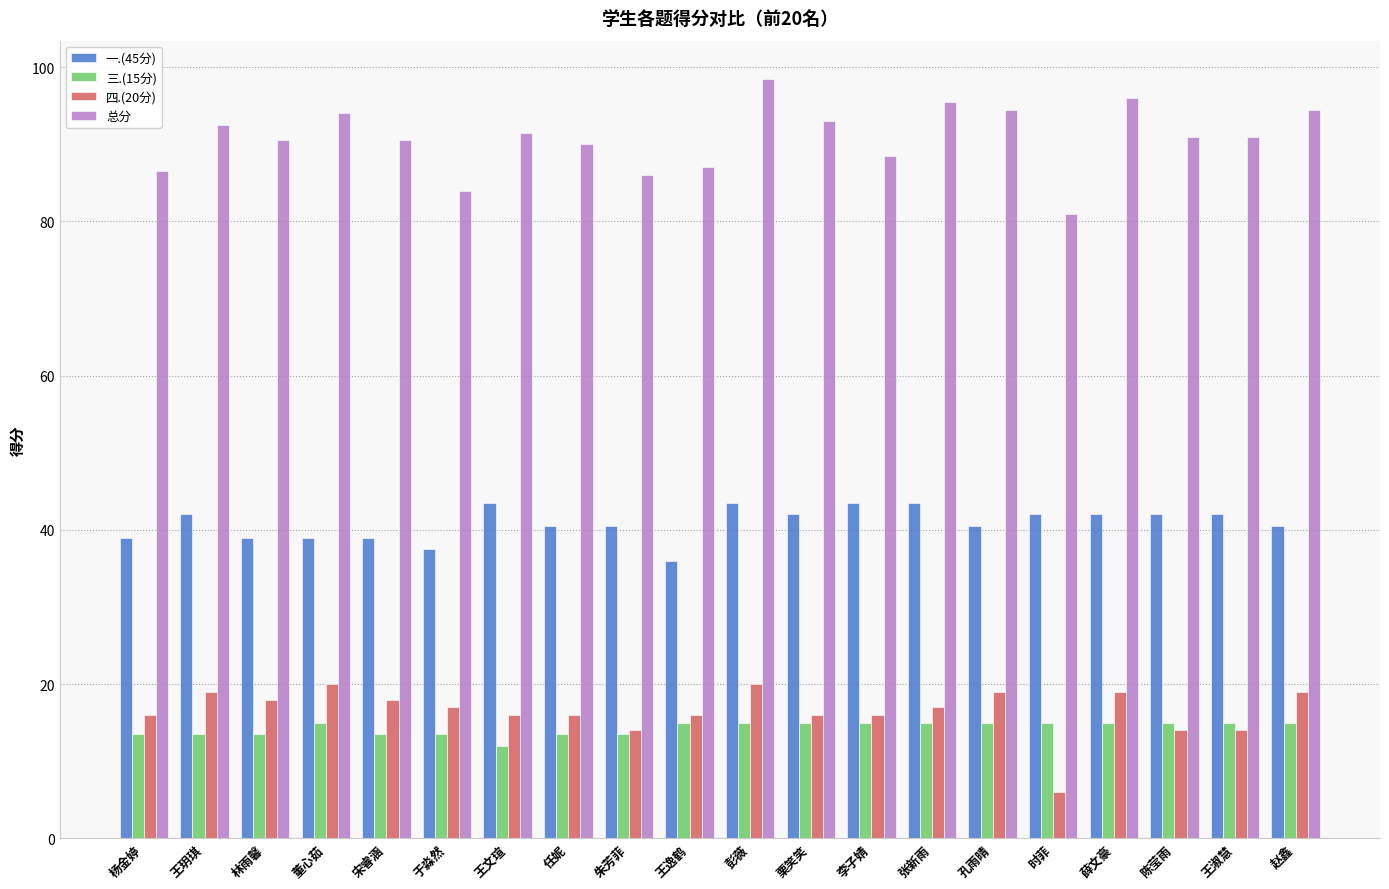

Are the bars grouped side by side (vs. stacked)?

Yes